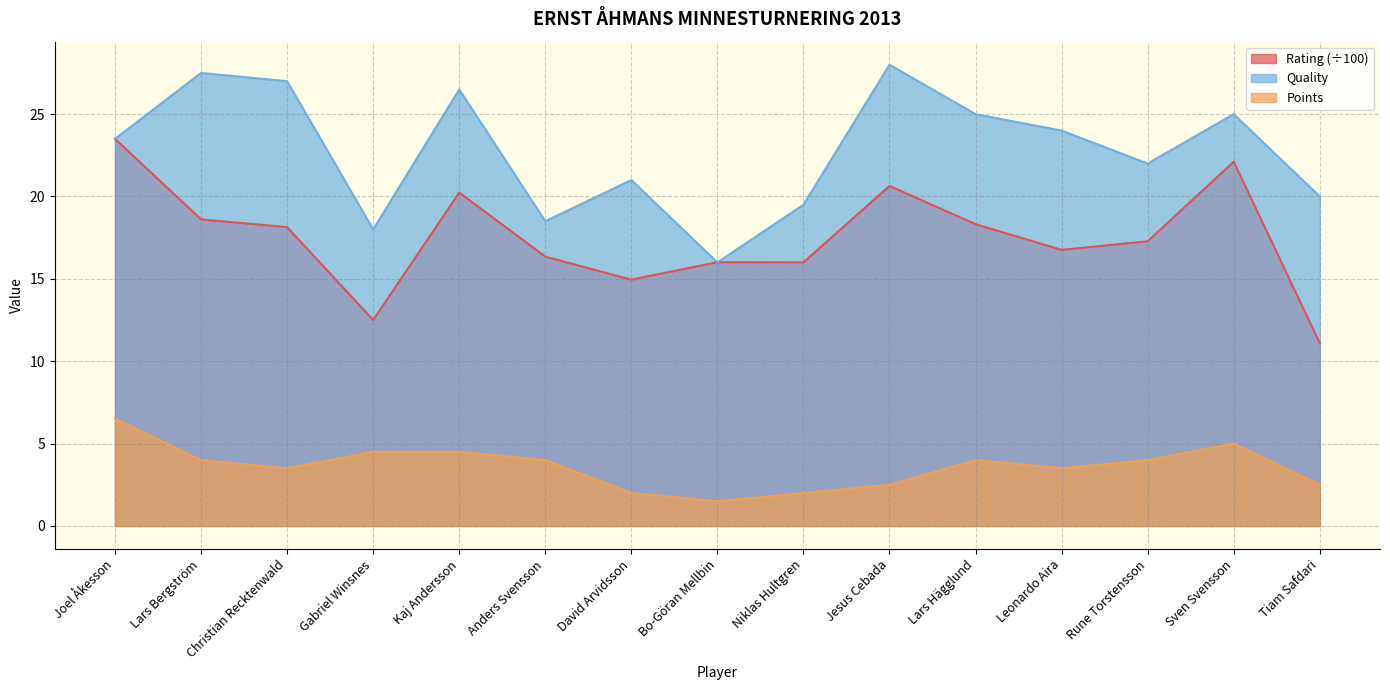

Reading left to right, what are all the values shown in this chart?

Rating: 23.5	18.6	18.1	12.5	20.2	16.4	14.9	16.0	16.0	20.6	18.3	16.8	17.3	22.1	11.1
Points: 6.5	4.0	3.5	4.5	4.5	4.0	2.0	1.5	2.0	2.5	4.0	3.5	4.0	5.0	2.5
Quality: 23.5	27.5	27.0	18.0	26.5	18.5	21.0	16.0	19.5	28.0	25.0	24.0	22.0	25.0	20.0